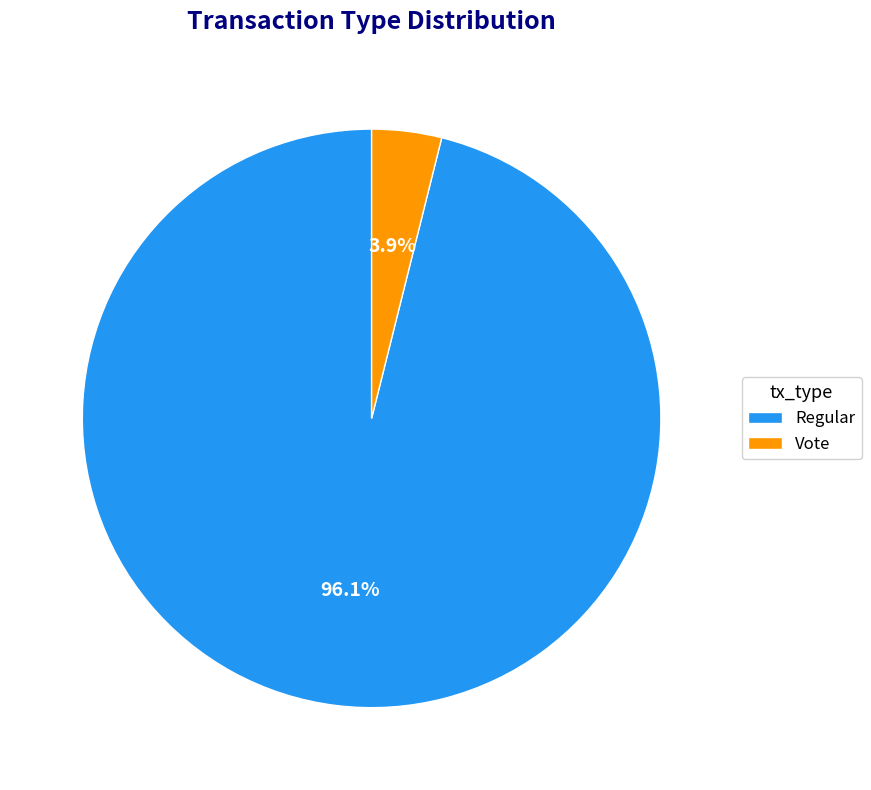

Which slice represents more than half of the pie?

Regular